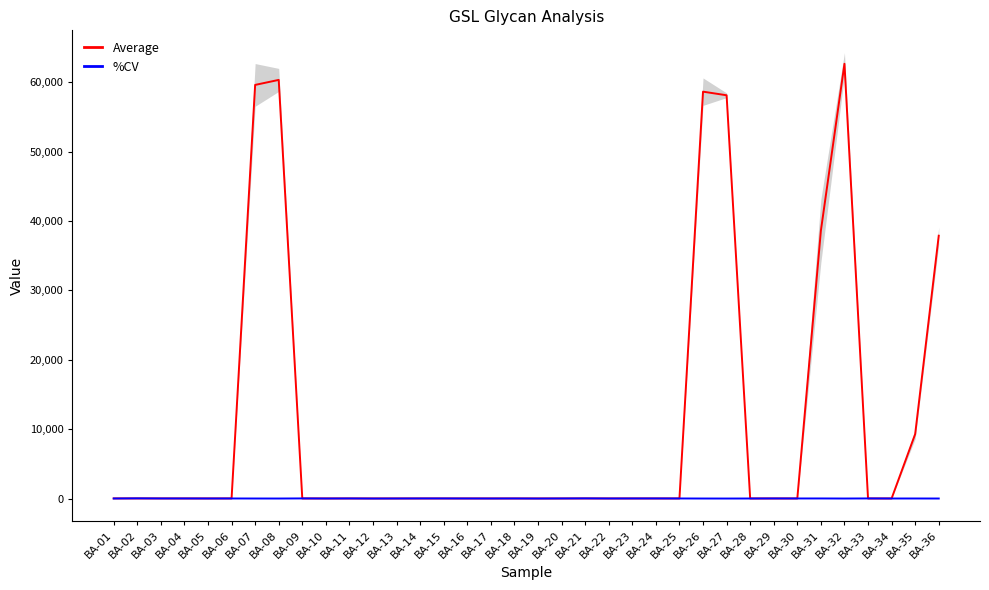

What is the value of the Average point at the 22nd from the left?

10.0